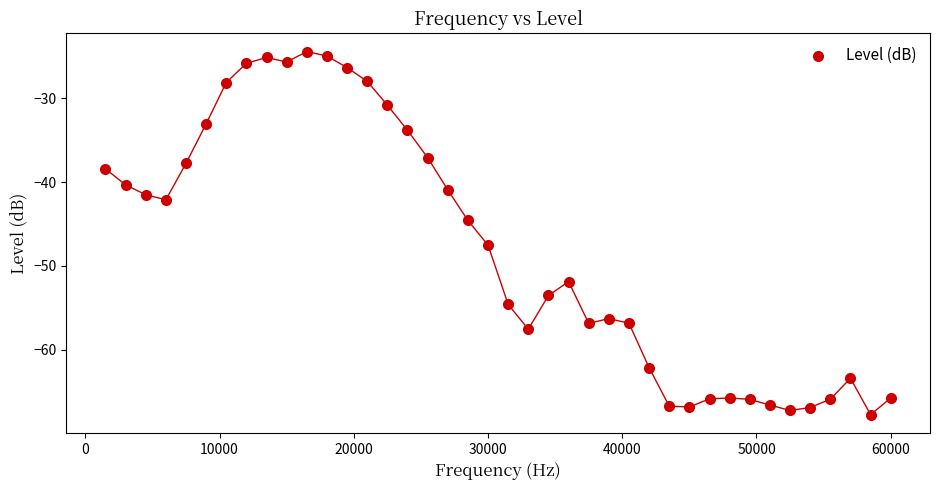

What is the range of Y values (max minus min)?

43.4